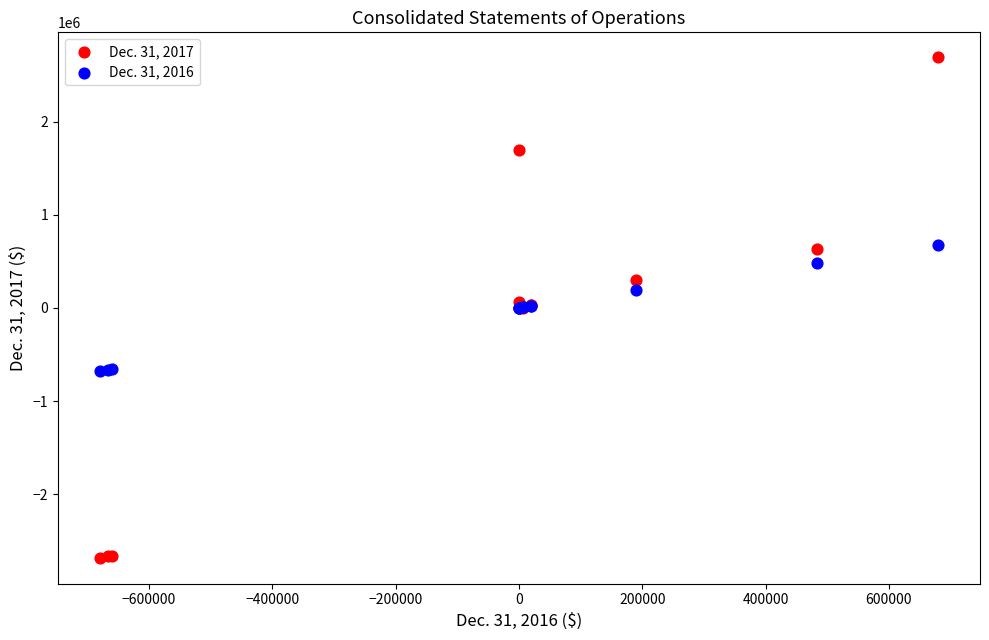

Which series reaches the maximum Y coordinate?

Dec. 31, 2017